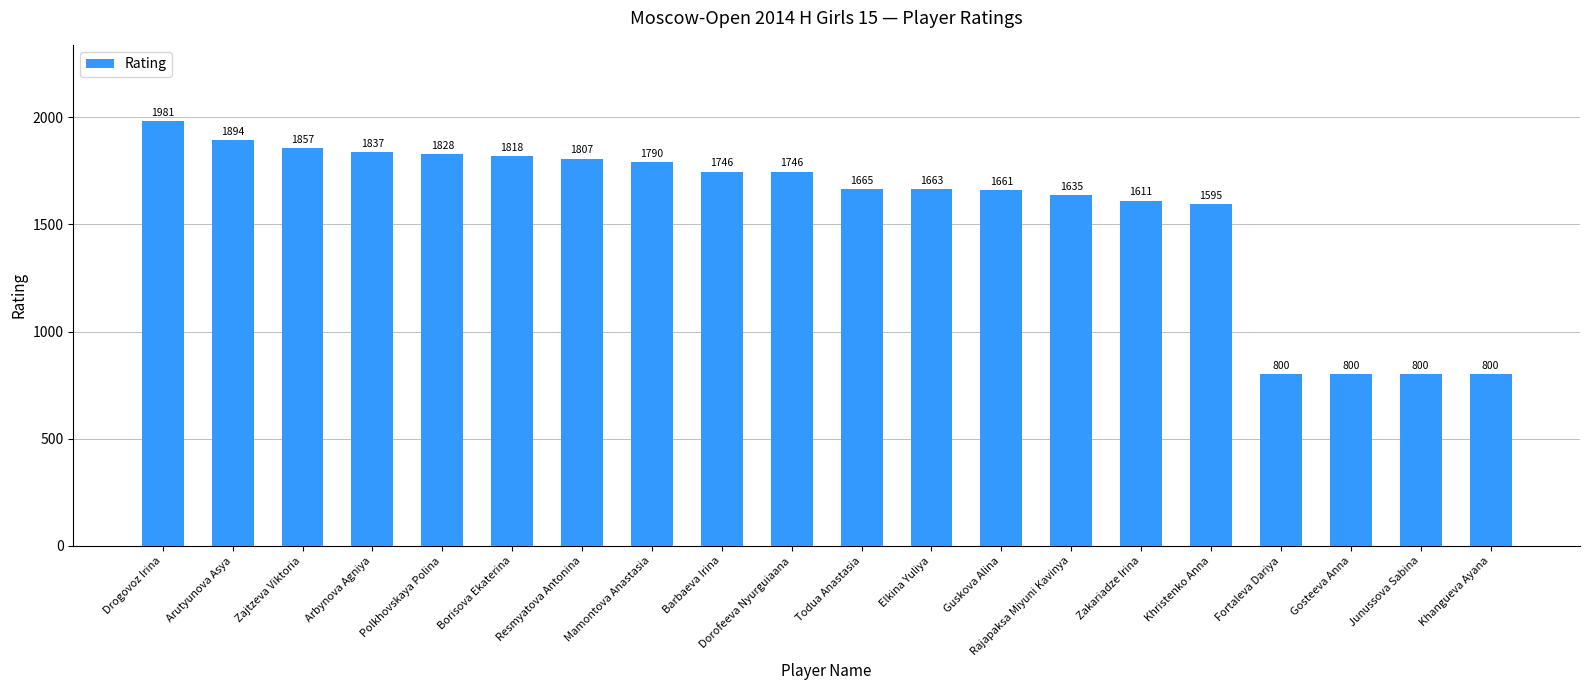

Count the number of categories in the chart.

20